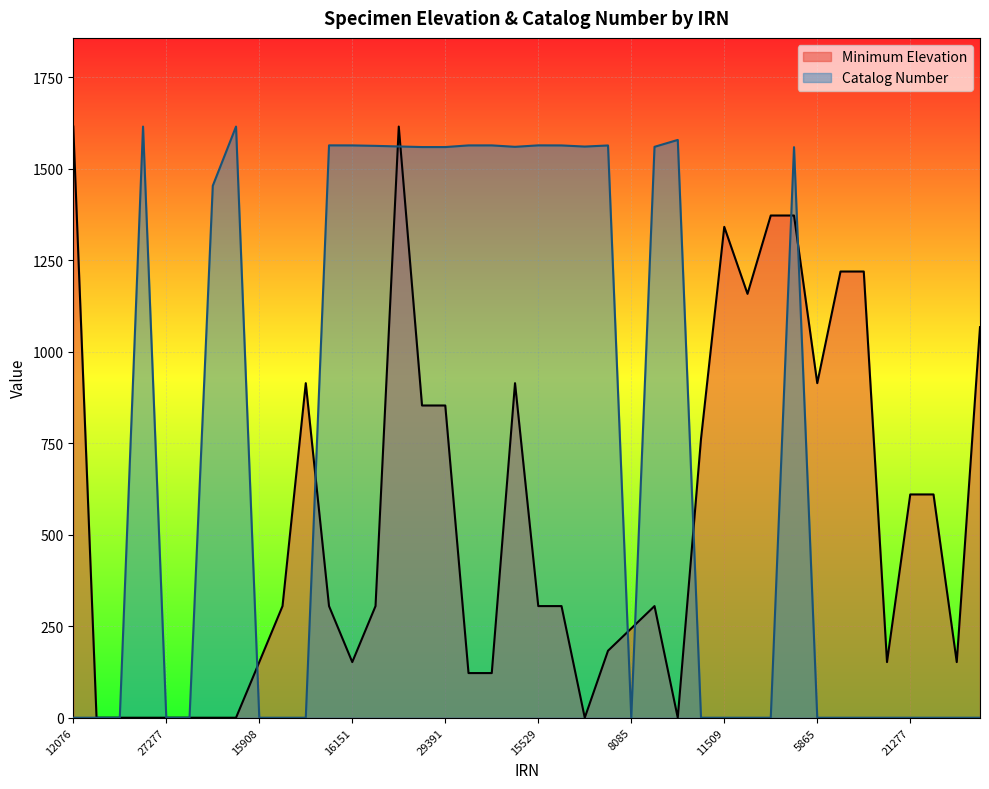

List the series in order of their peak value, lowest first.

Minimum Elevation, Catalog Number